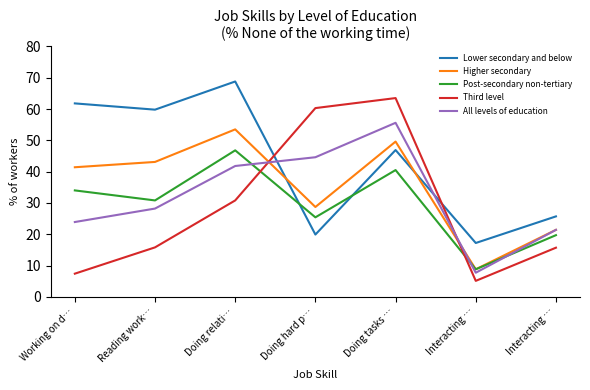

Where do Lower secondary and below and Post-secondary non-tertiary first cross each other?

Doing relati… and Doing hard p…